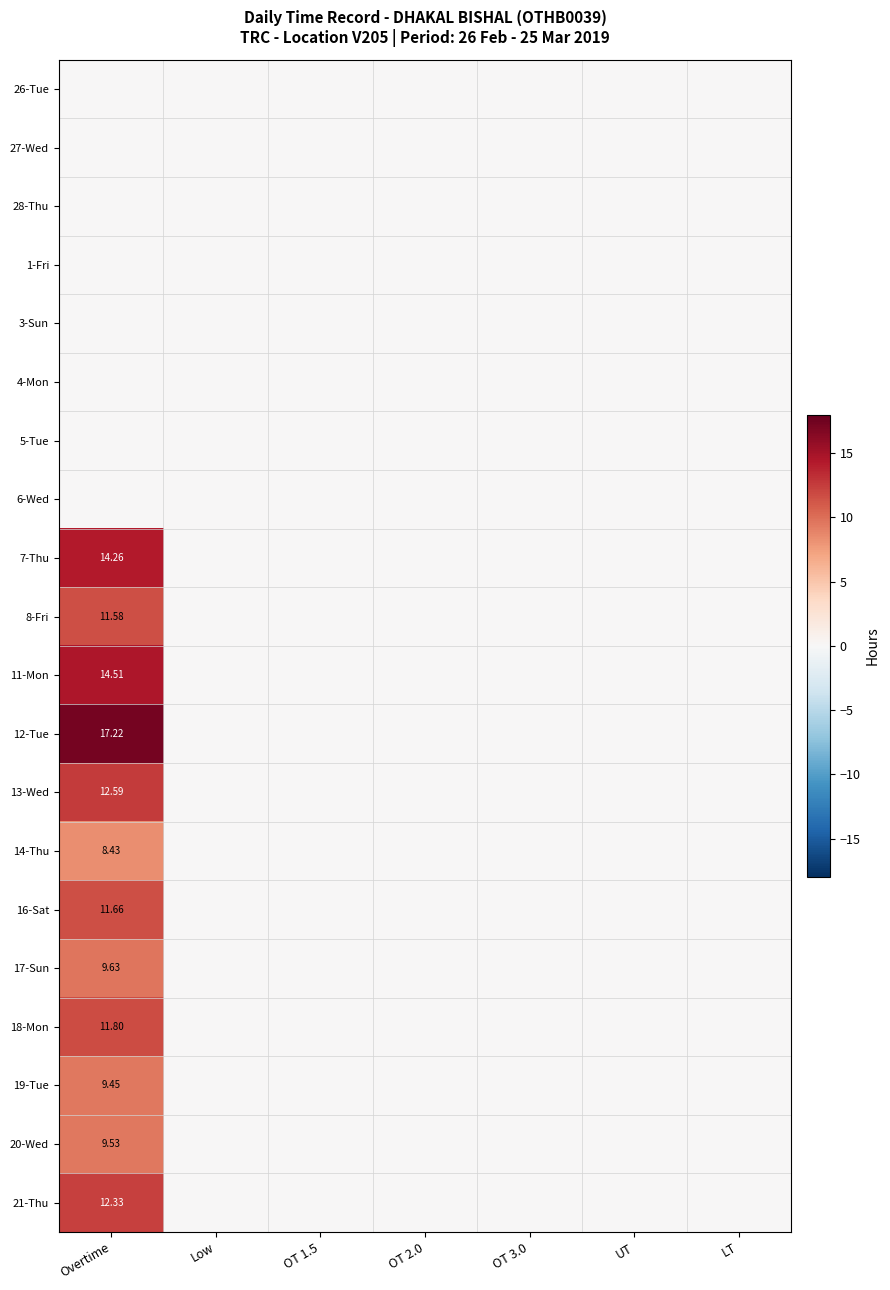

List the labels in order of 27-Wed value, largest first.

Overtime, Low, OT 1.5, OT 2.0, OT 3.0, UT, LT